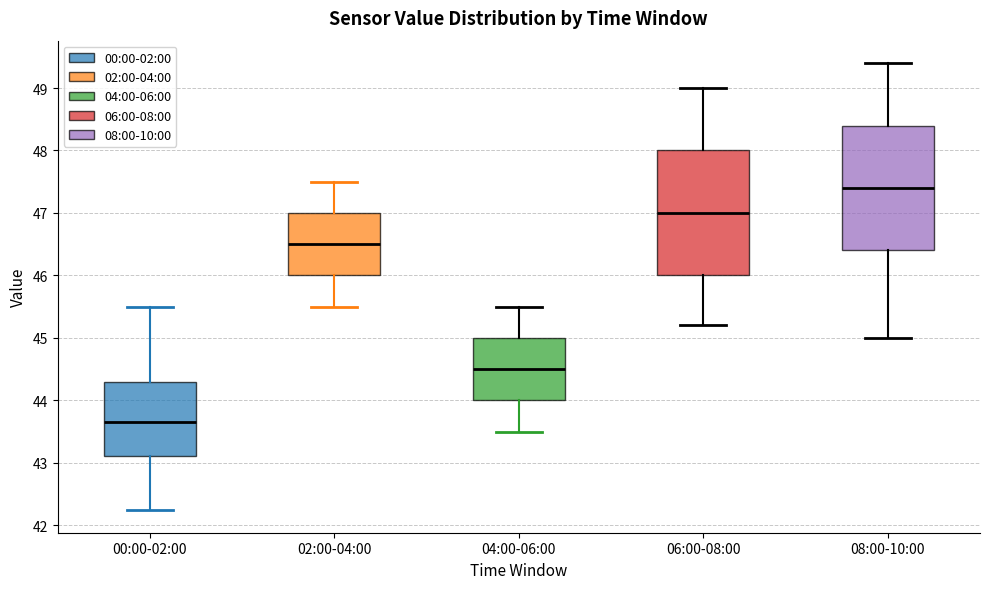

Reading left to right, read every box against the y-axis: the position of its median line, the range the box covers, and the ends of its whiskers. The values are not printed on the chart, so give them approximately, as read against the axis.

00:00-02:00: median 43.7, box 43.1 to 44.3, whiskers 42.2 to 45.5
02:00-04:00: median 46.5, box 46.0 to 47.0, whiskers 45.5 to 47.5
04:00-06:00: median 44.5, box 44.0 to 45.0, whiskers 43.5 to 45.5
06:00-08:00: median 47.0, box 46.0 to 48.0, whiskers 45.2 to 49.0
08:00-10:00: median 47.4, box 46.4 to 48.4, whiskers 45.0 to 49.4